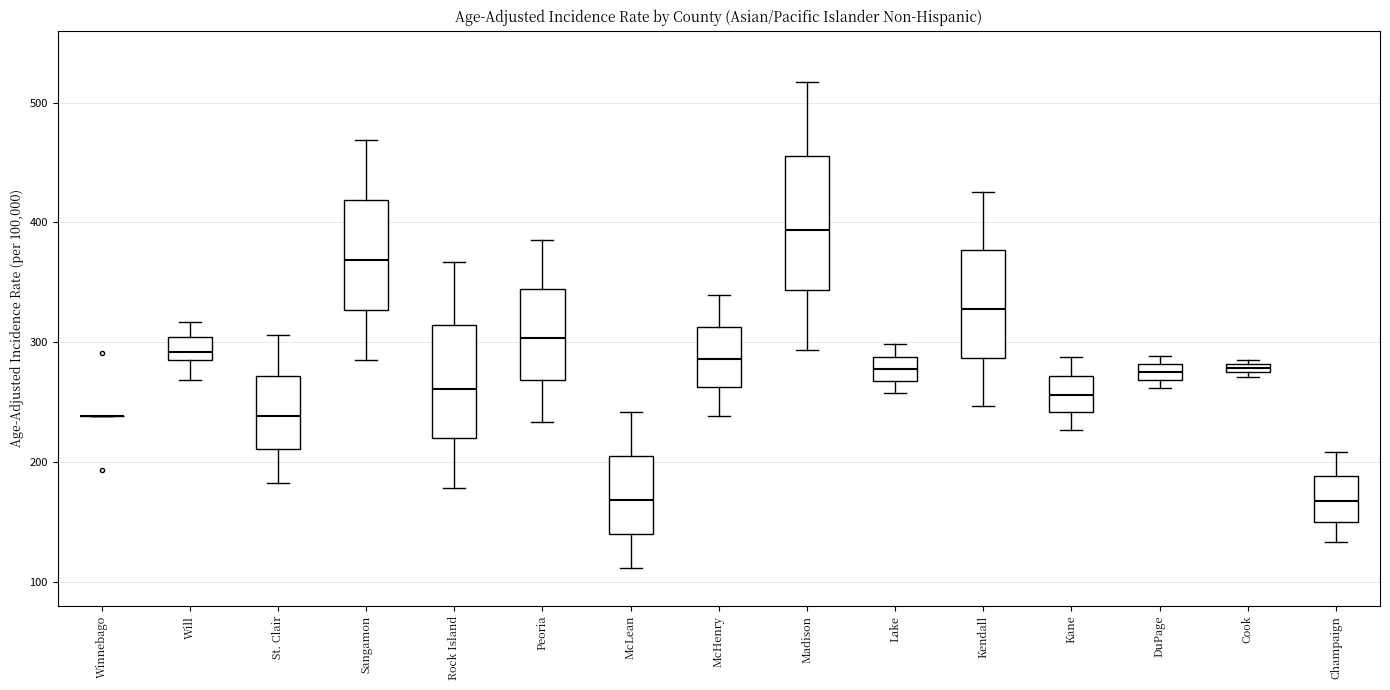

Where is the lower edge of the box for McHenry on the y-axis? The values are not printed on the chart, so give them approximately, as read against the axis.

260